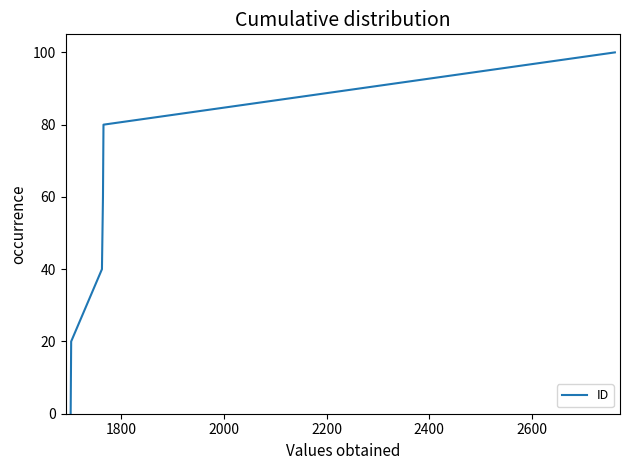

True or false: the data has more than 2 interior local peaks.

False